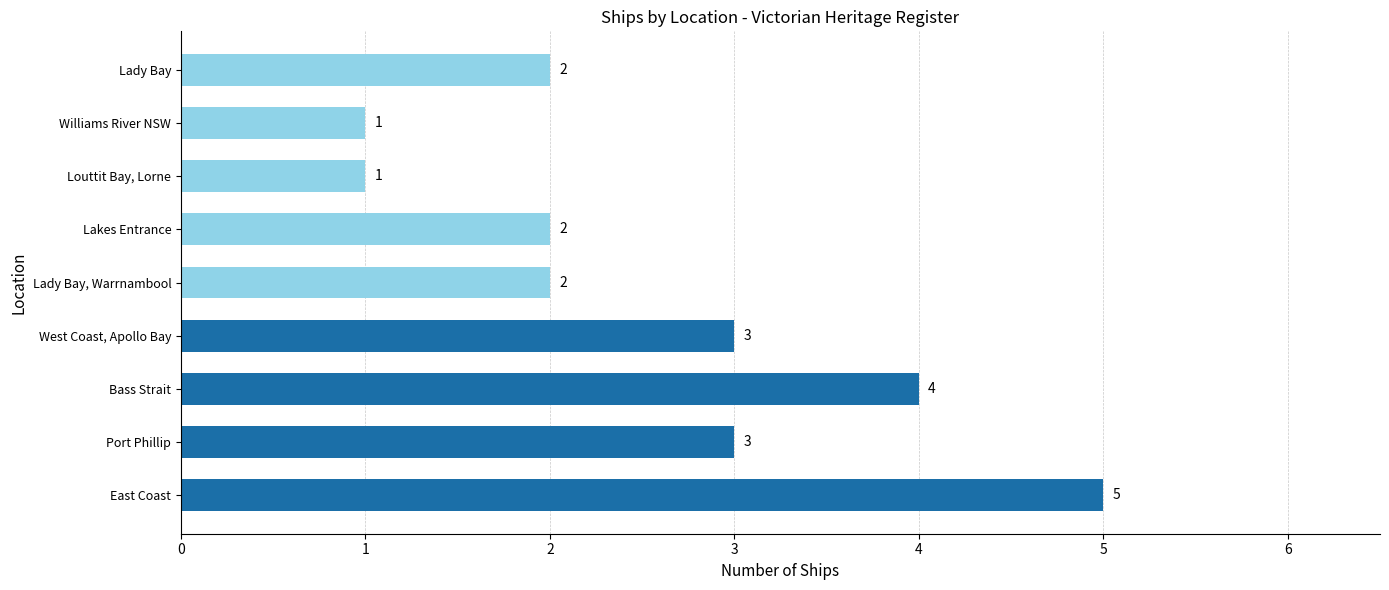

Between East Coast and Port Phillip, which is larger?

East Coast